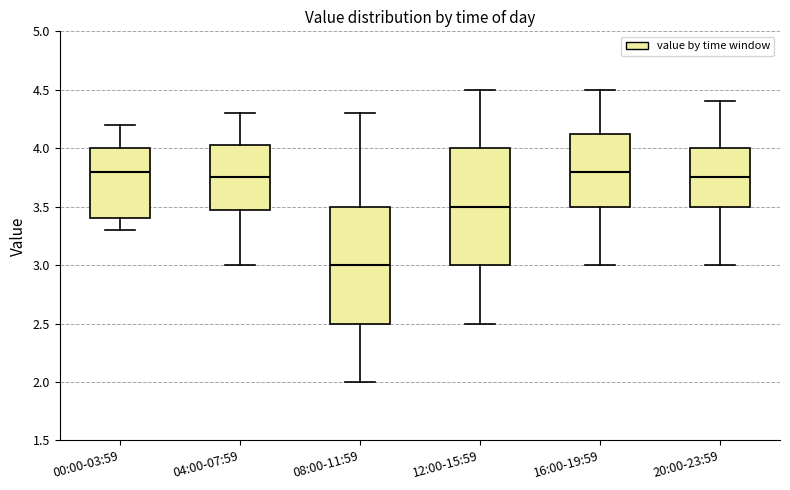

Reading left to right, read every box against the y-axis: the position of its median line, the range the box covers, and the ends of its whiskers. The values are not printed on the chart, so give them approximately, as read against the axis.

00:00-03:59: median 3.80, box 3.40 to 4.00, whiskers 3.30 to 4.20
04:00-07:59: median 3.75, box 3.50 to 4.05, whiskers 3.00 to 4.30
08:00-11:59: median 3.00, box 2.50 to 3.50, whiskers 2.00 to 4.30
12:00-15:59: median 3.50, box 3.00 to 4.00, whiskers 2.50 to 4.50
16:00-19:59: median 3.80, box 3.50 to 4.15, whiskers 3.00 to 4.50
20:00-23:59: median 3.75, box 3.50 to 4.00, whiskers 3.00 to 4.40